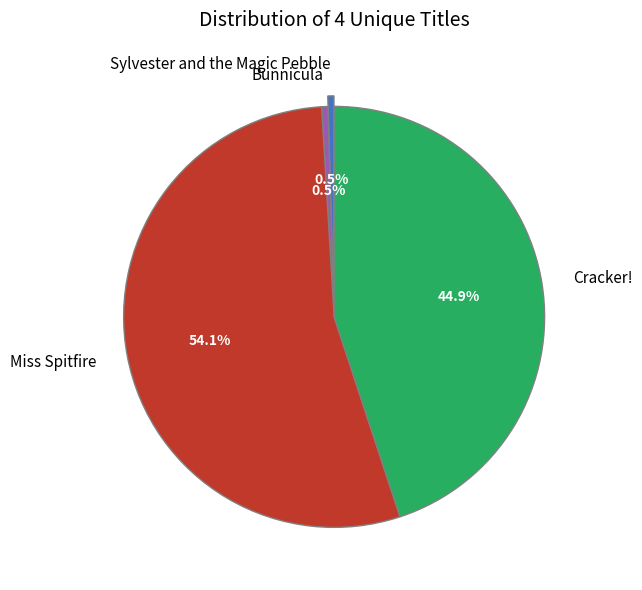

Is it true that Miss Spitfire is 54% of the pie?

True